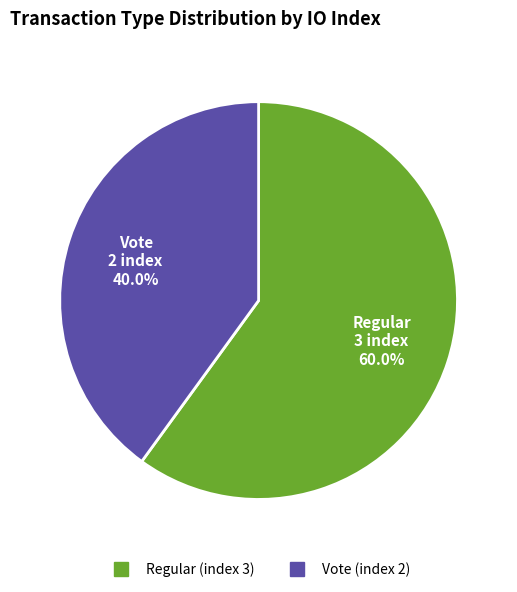

To the nearest percent, what is the combined percentage of Vote (index 2) and Regular (index 3)?

100%